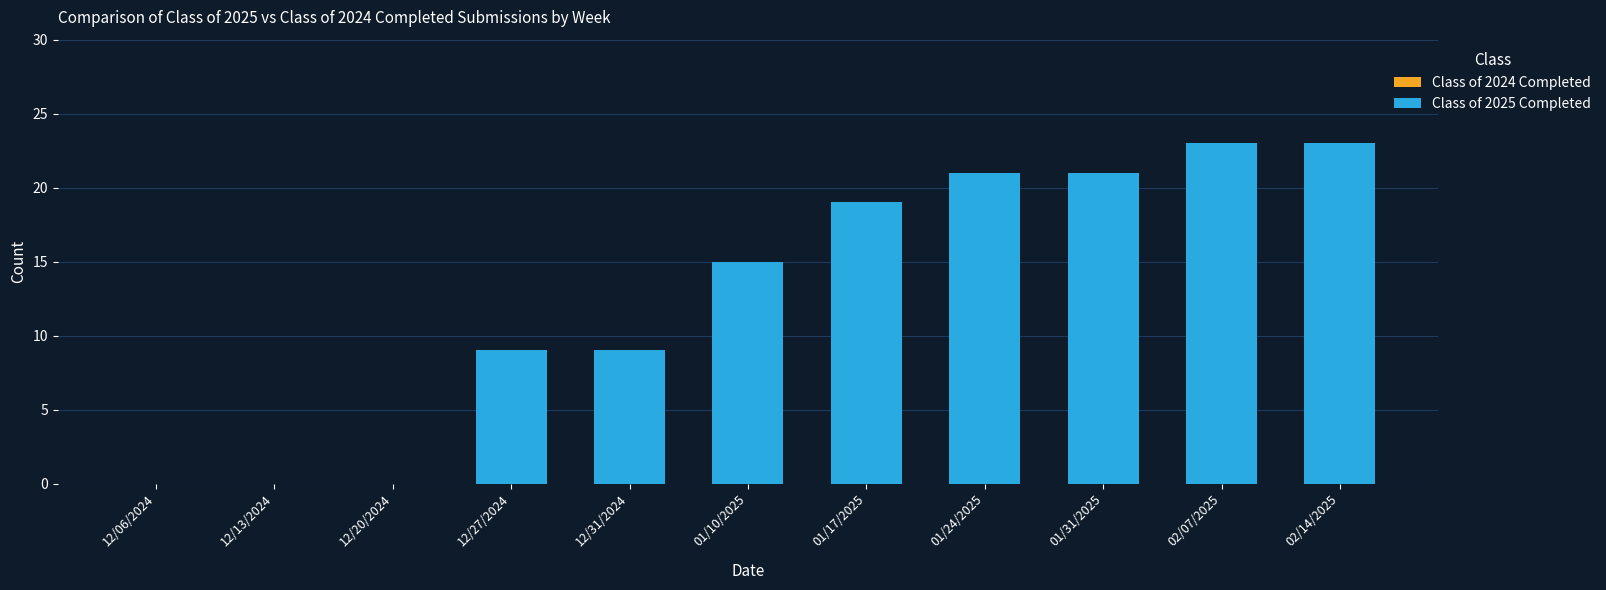

What is the greatest value displayed?

23